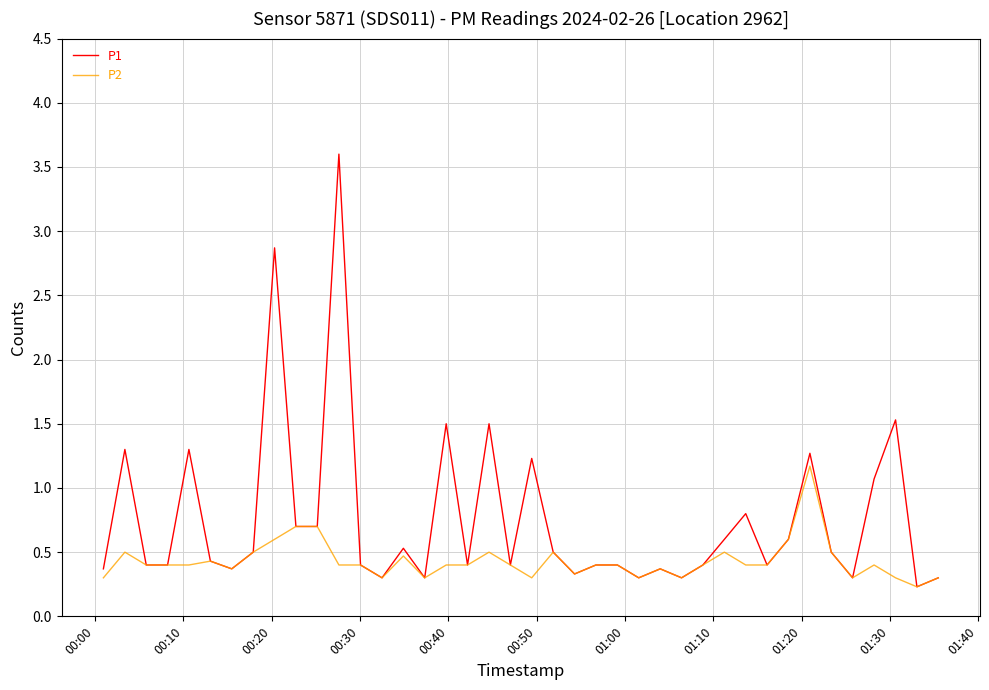

What is the maximum value for P1?

3.6